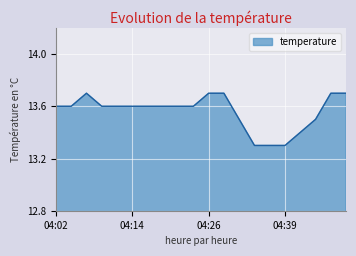

What is the smallest value displayed?

13.3